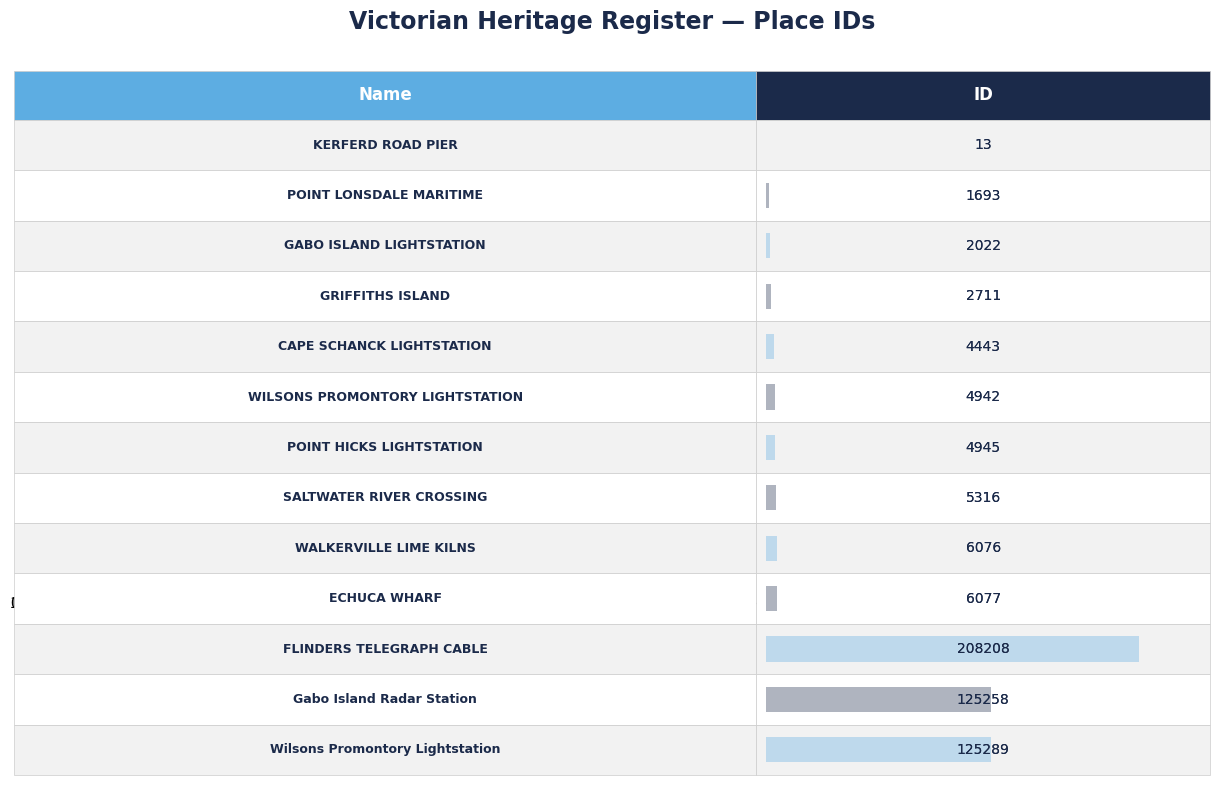

Which label corresponds to the largest value in the chart?

FLINDERS TELEGRAPH CABLE